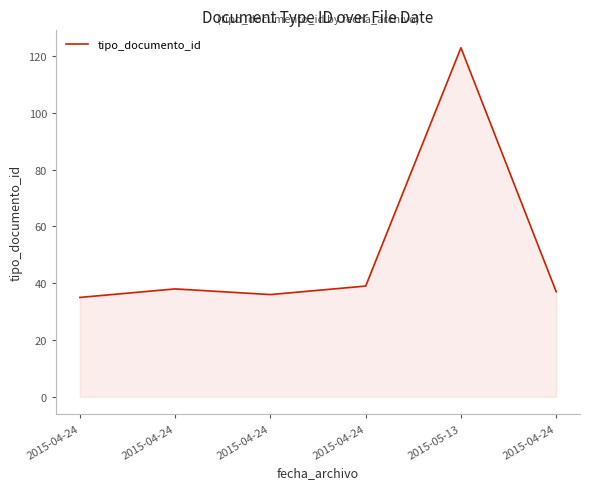

What is the average value?

51